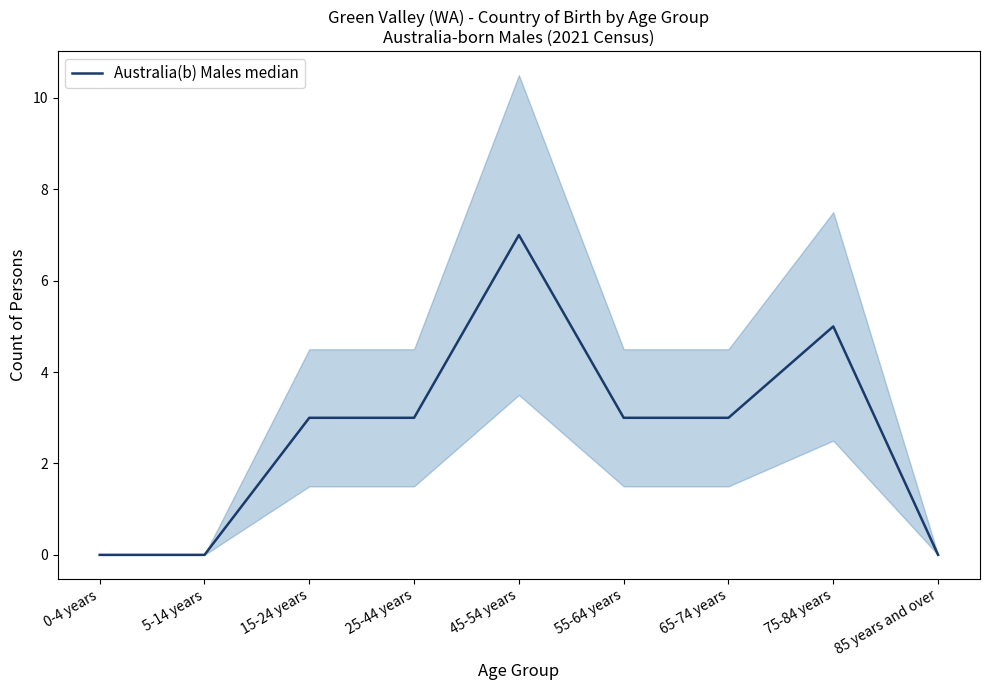

The chart shows a value of 3 at 65-74 years. True or false?

True